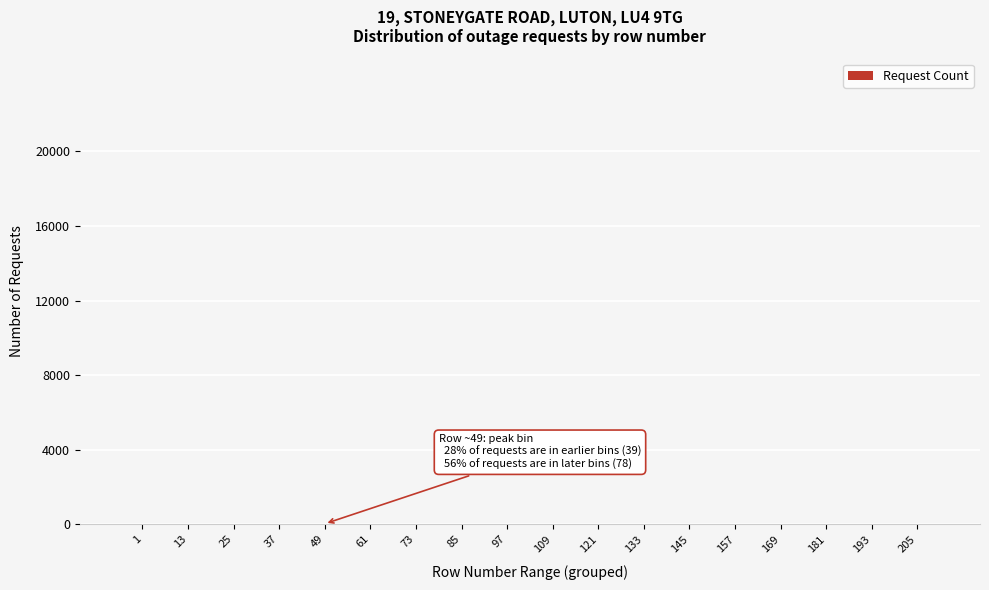

What is the sum of all values?

139